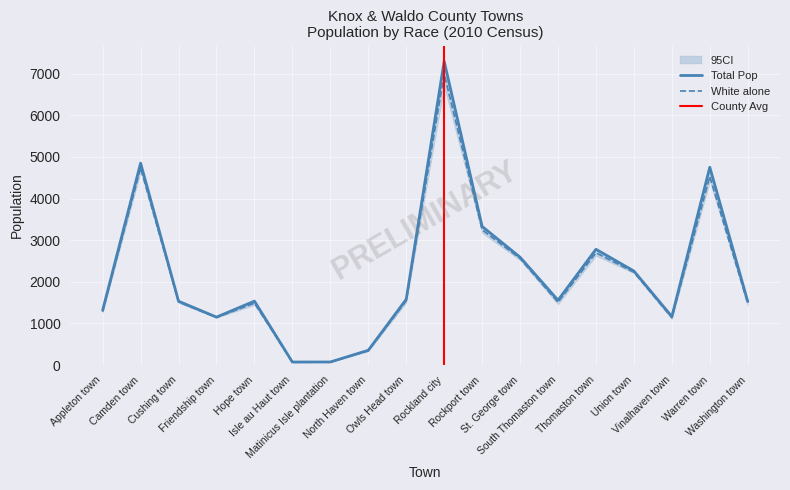

At Vinalhaven town, list the series in order from smallest to largest.

White alone, Total Pop